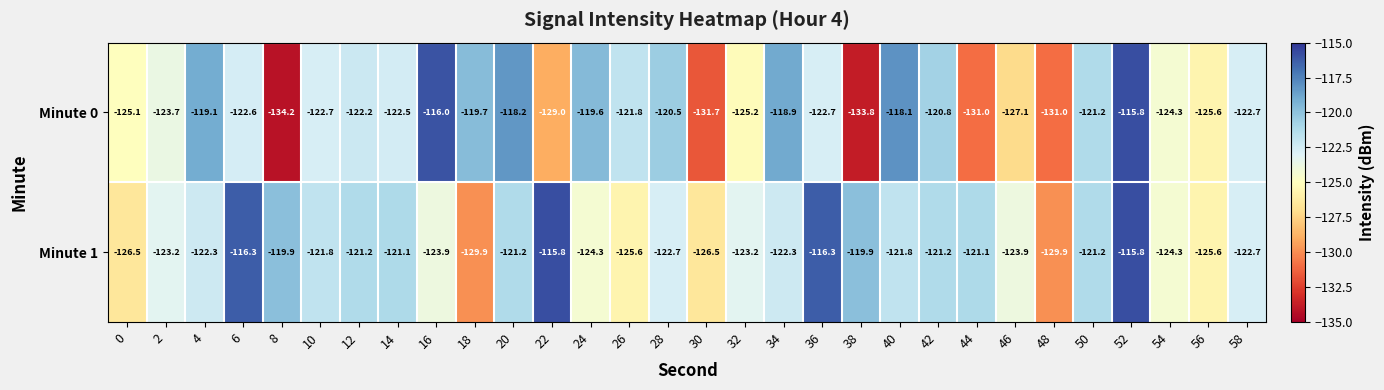

List the series in order of their overall mean, lowest first.

Minute 0, Minute 1